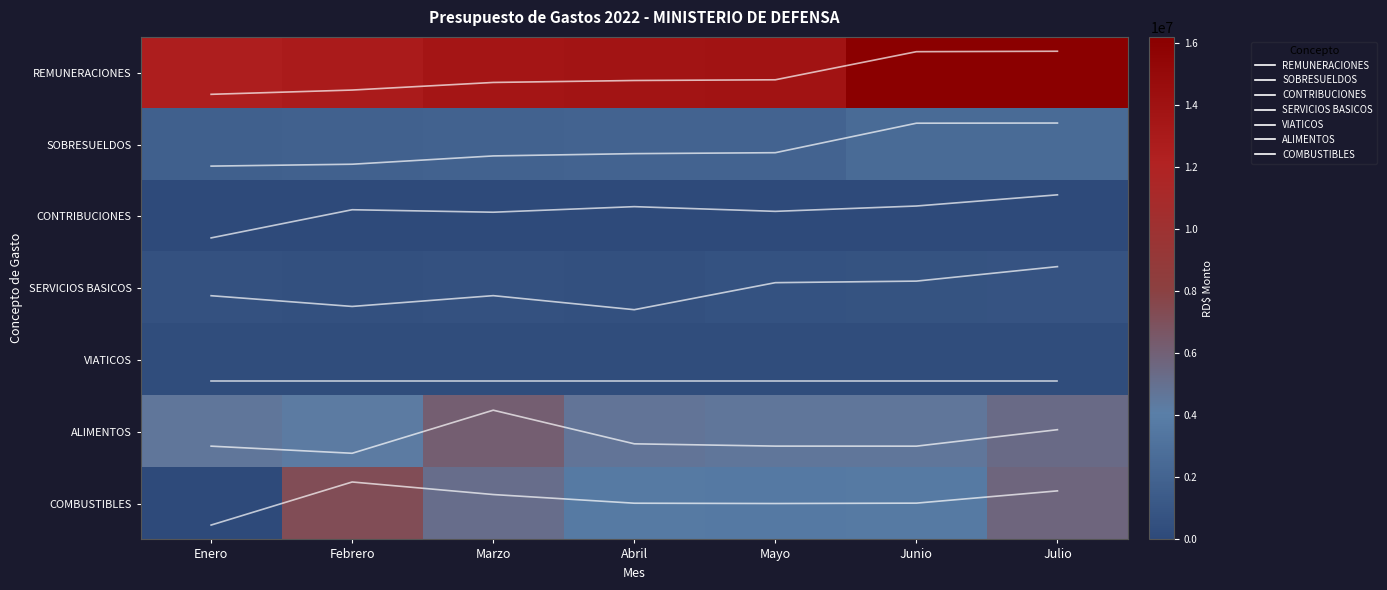

What is the total value across all series at Abril?

25068612.6